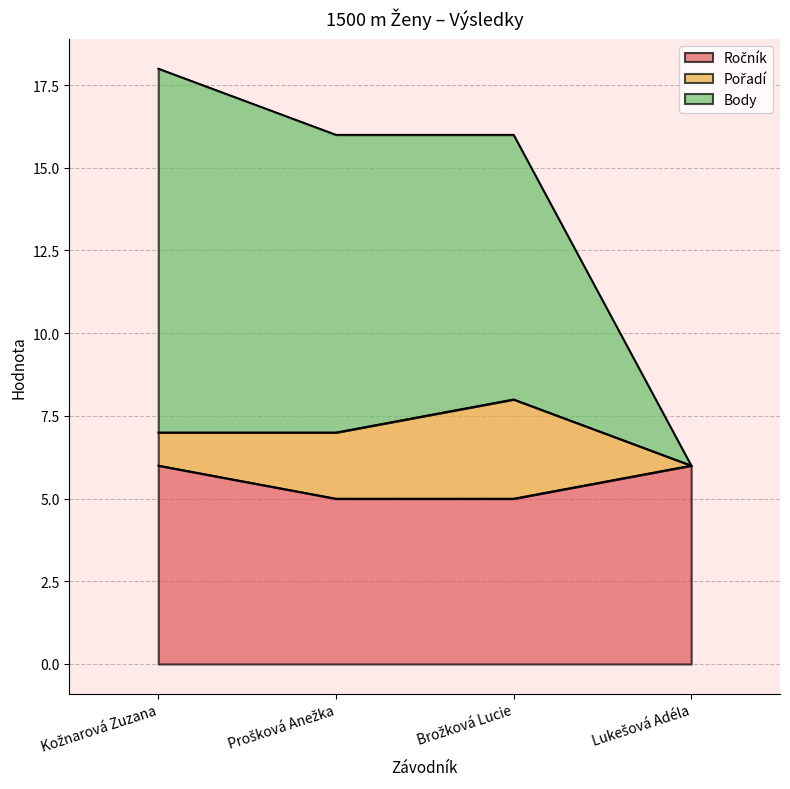

The Body series shows 16 at Brožková Lucie. True or false?

True